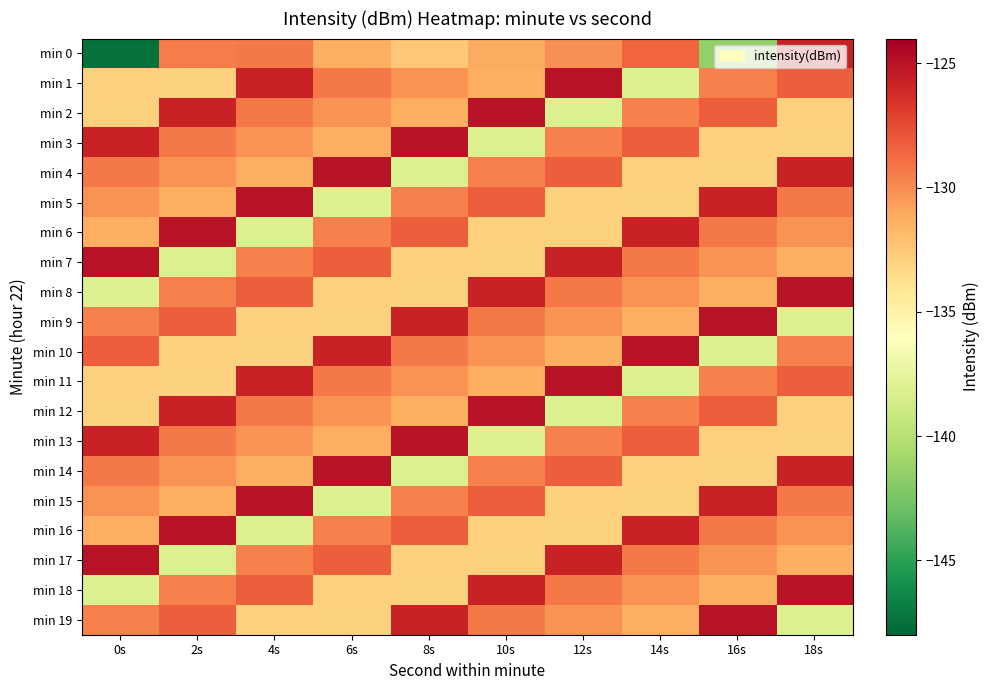

Rank the series by their maximum value, from highest to lowest.

min 1, min 2, min 3, min 4, min 5, min 6, min 7, min 8, min 9, min 10, min 11, min 12, min 13, min 14, min 15, min 16, min 17, min 18, min 19, min 0